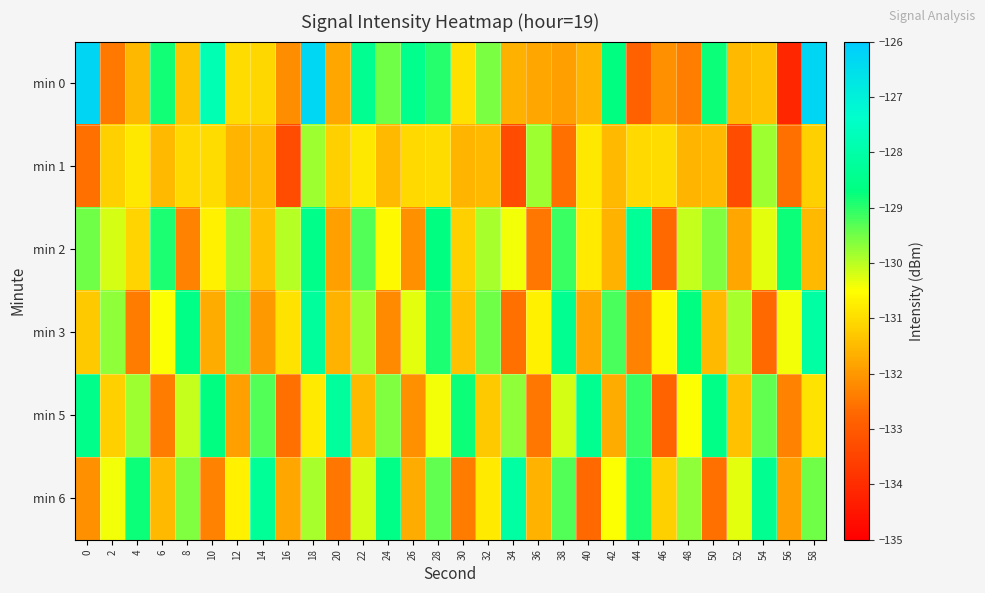

List the series in order of their peak value, highest first.

min 0, min 3, min 6, min 5, min 2, min 1